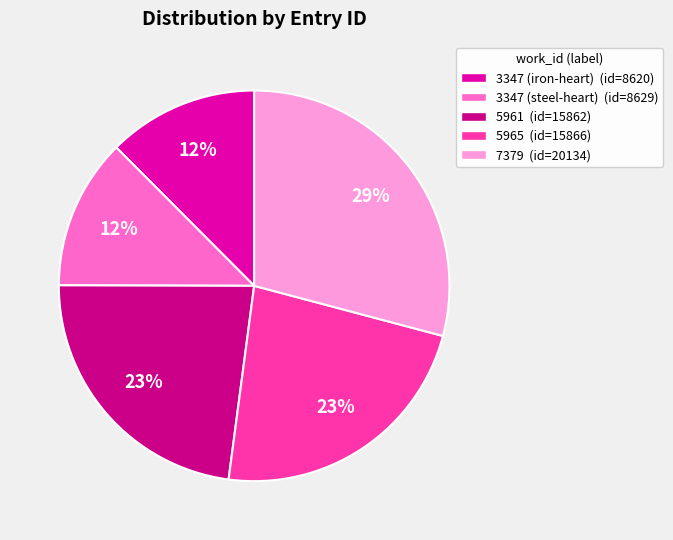

Approximately how many times larger is the value at 3347 (steel-heart) (id=8629) compared to 5961 (id=15862)?

0.5